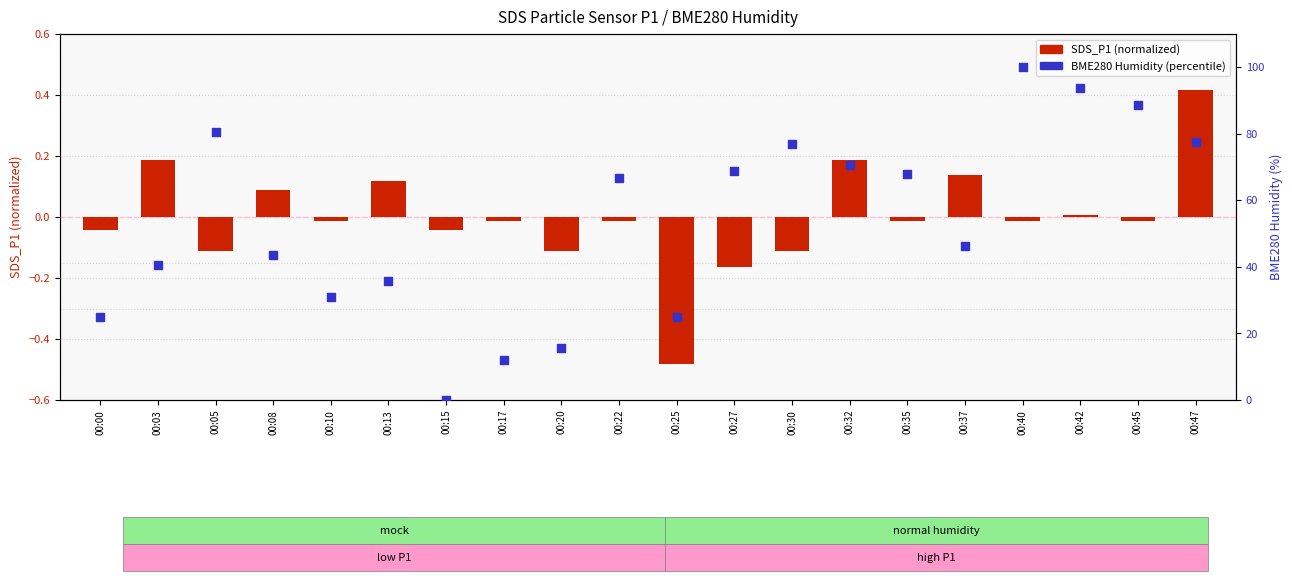

Which series contains the highest Y value?

BME280 Humidity (%)